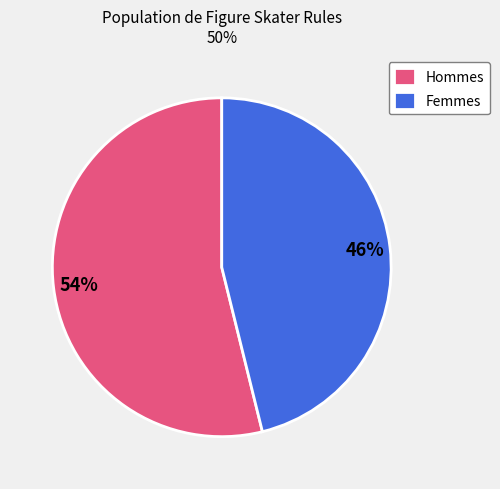

Is the sum of Femmes and Hommes greater than half?

Yes